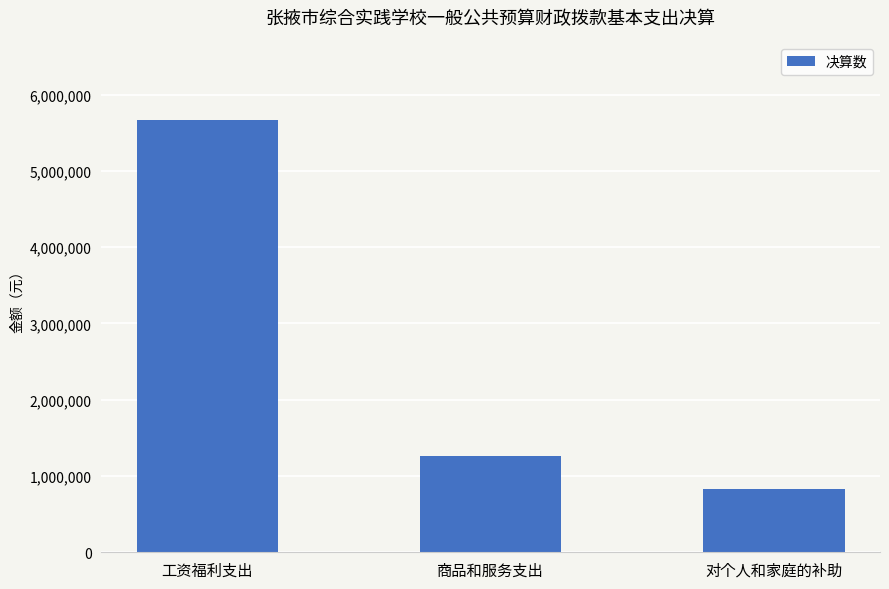

What position from the left is 商品和服务支出?

2